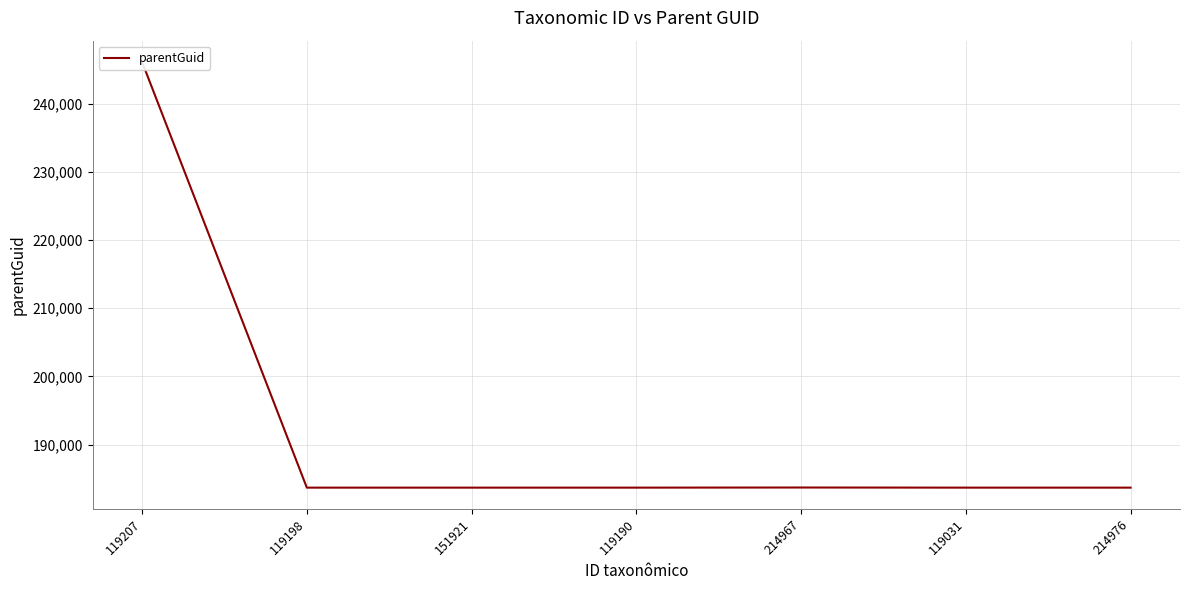

Rank the categories by value from highest to lowest.

119207, 214967, 119198, 151921, 119190, 119031, 214976